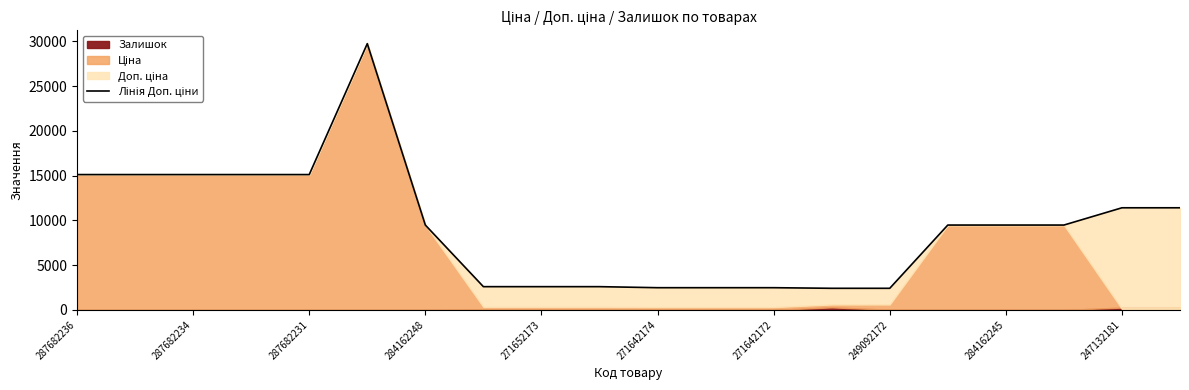

At which label is the value closest to 16081?

287682236